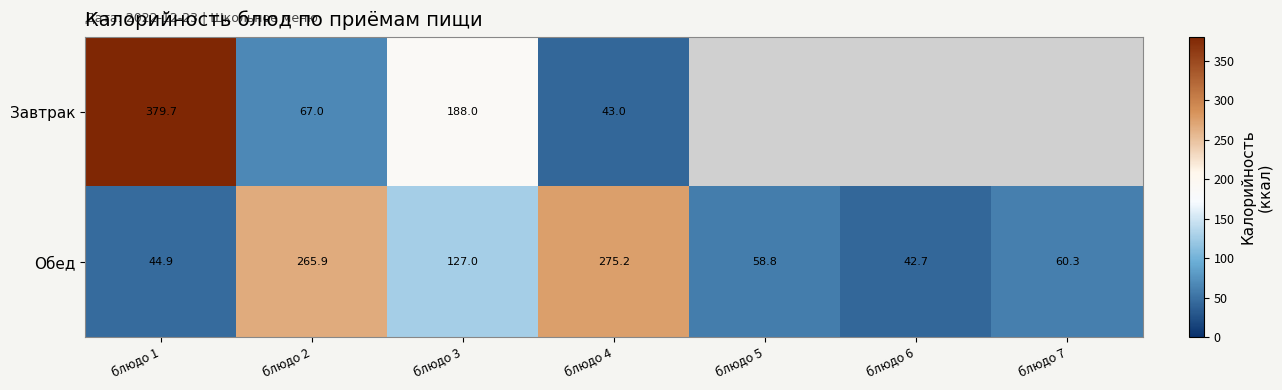

What is the difference between the highest and lowest values at блюдо 4?

232.2